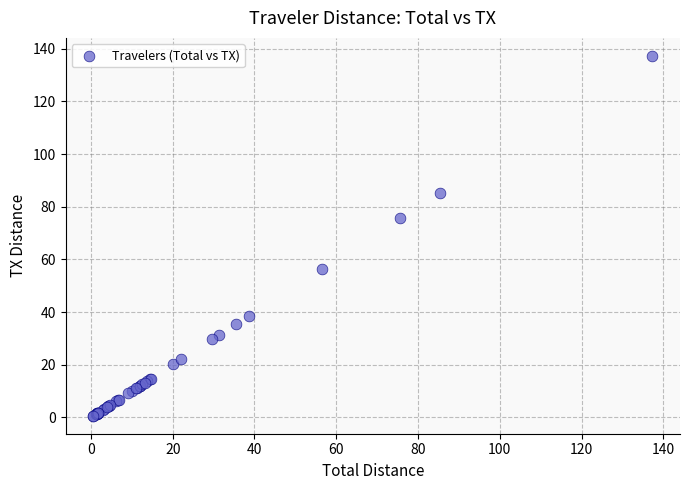

What Y value in the scatter plot is closest to 68?

75.7